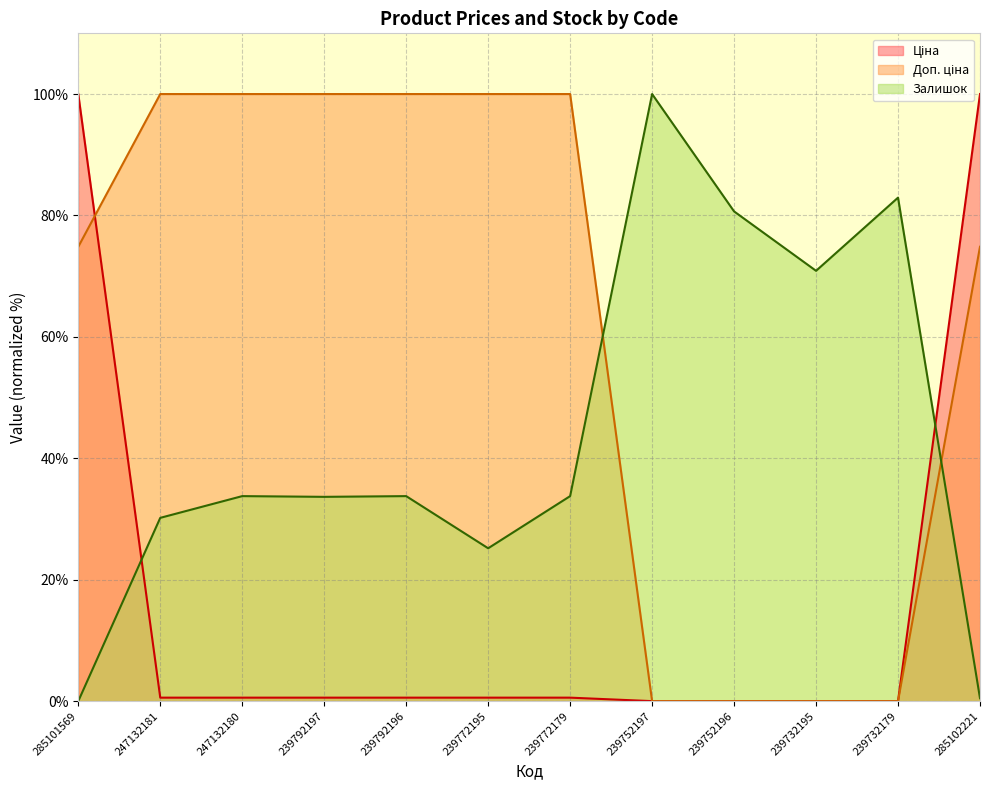

Between 285101569 and 247132180, which series saw the biggest shift?

Ціна